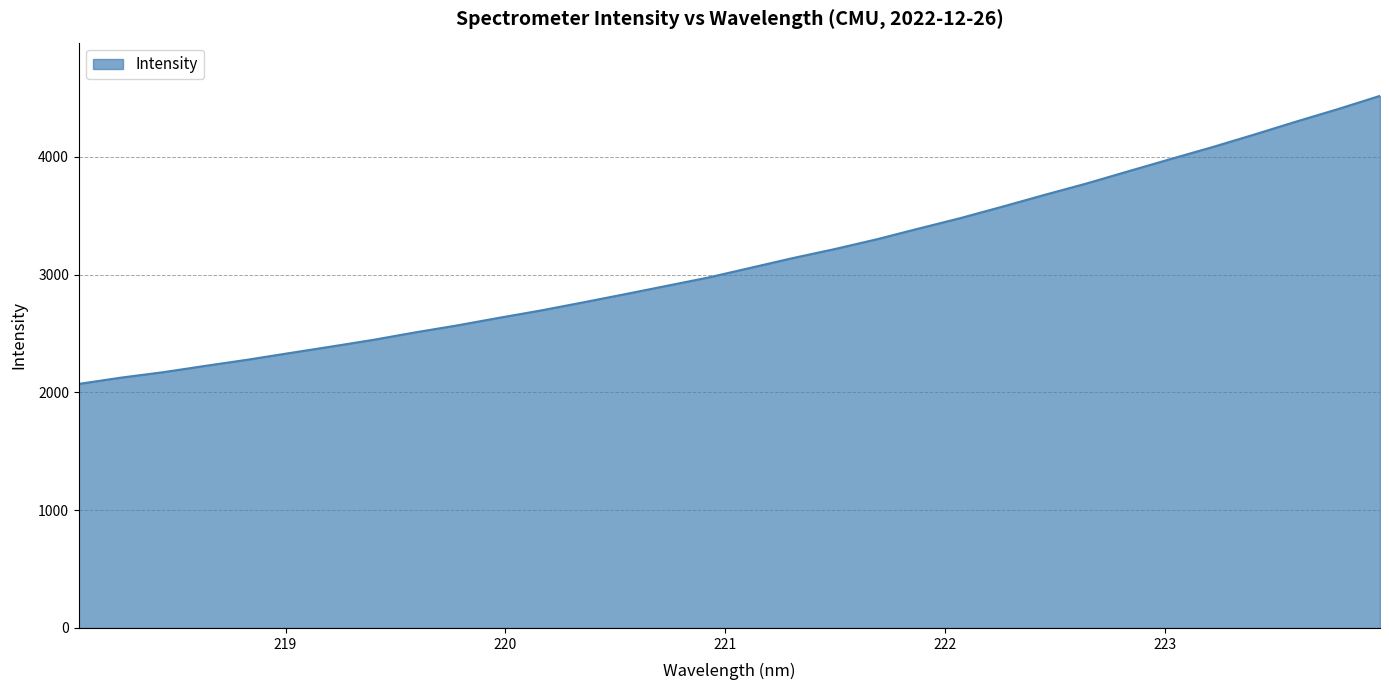

What is the difference between the maximum and minimum values?

2446.2